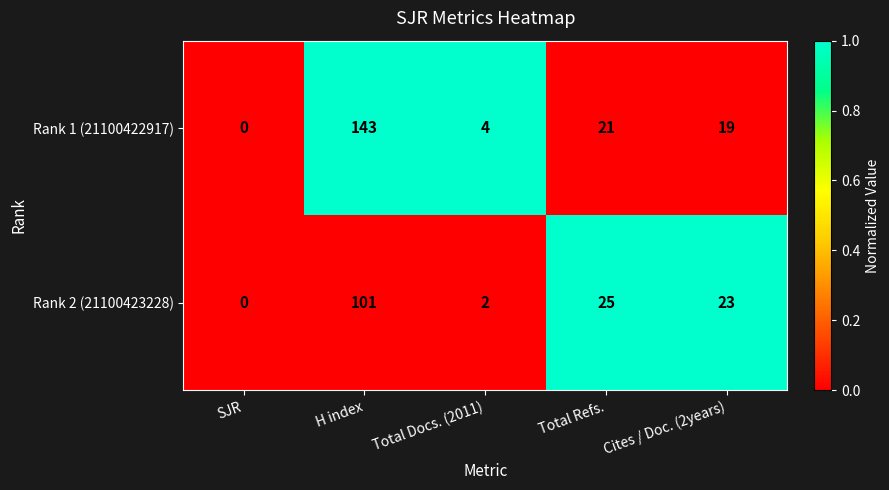

List the series in order of their peak value, highest first.

Rank 1 (21100422917), Rank 2 (21100423228)